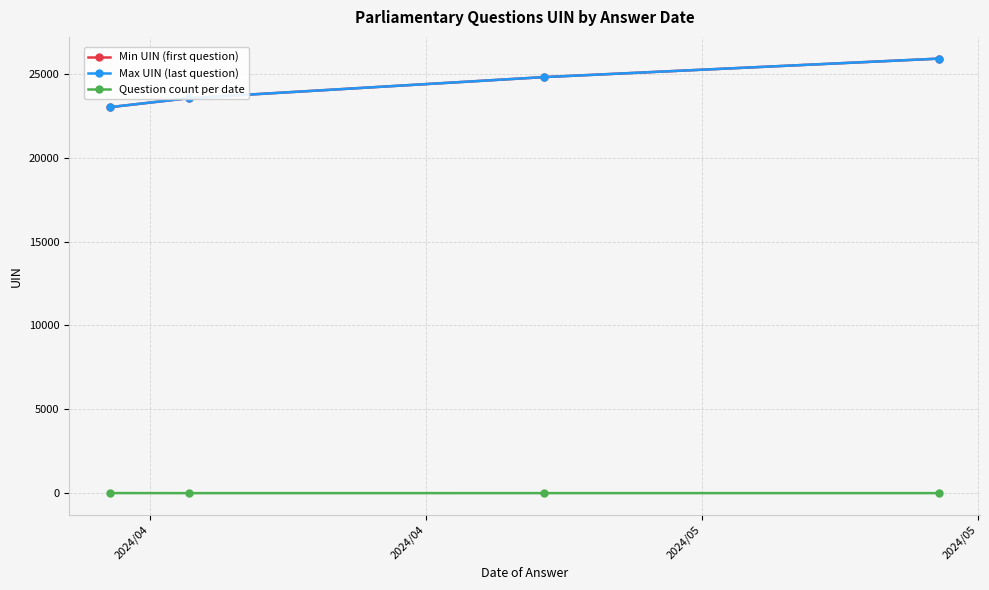

True or false: Question count per date has more than 1 points higher than both neighbors.

False